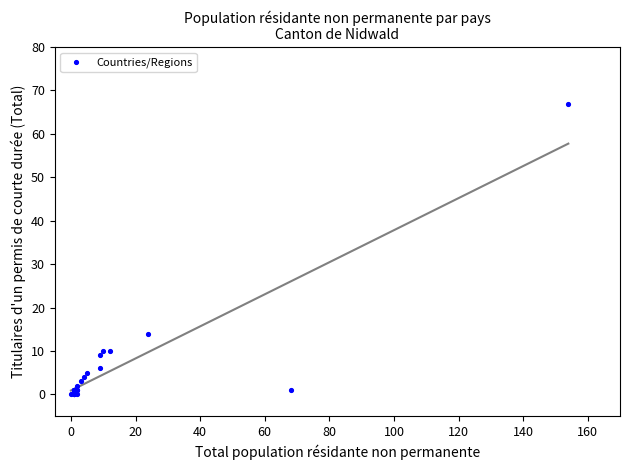

What Y value in the scatter plot is closest to 33?

14